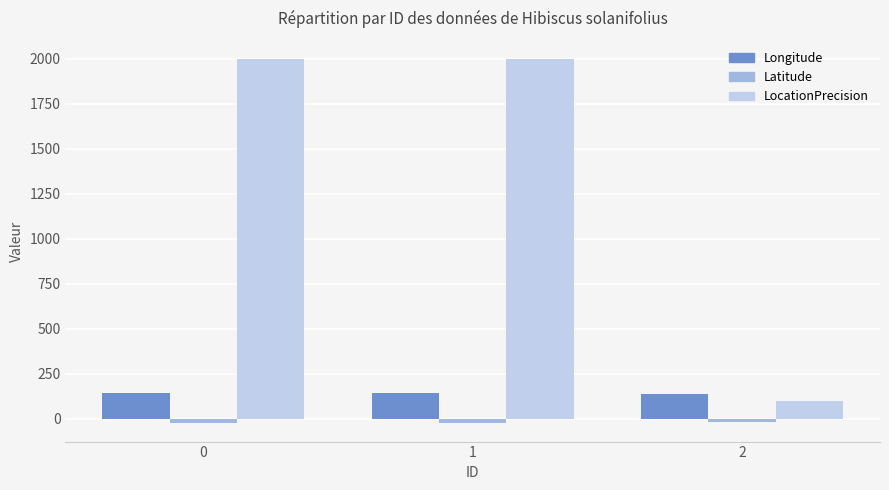

What is the spread (max minus min) of values at 2?

159.5